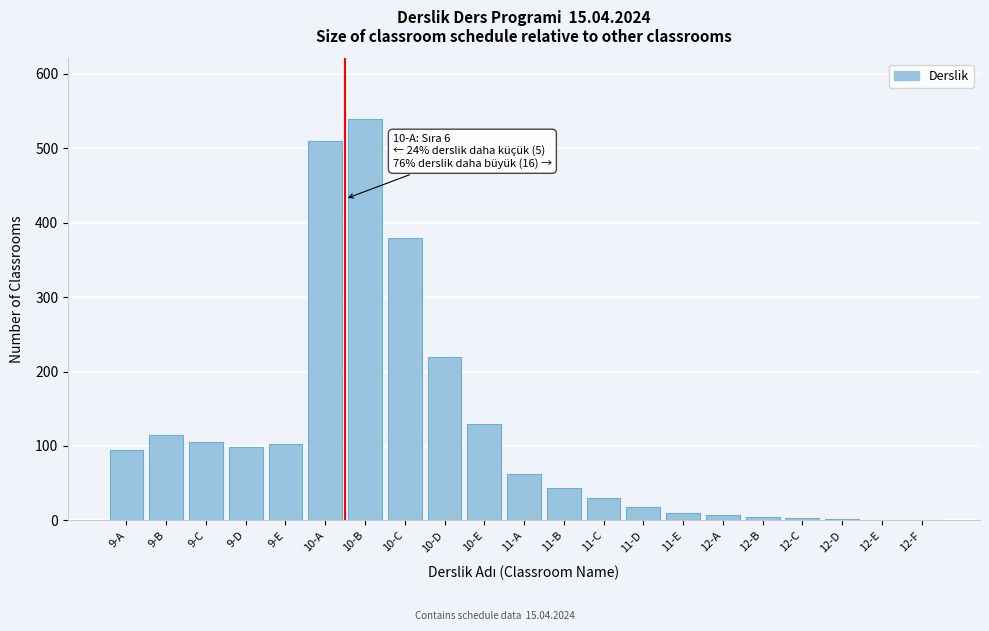

At which label is the value closest to 270?

10-D